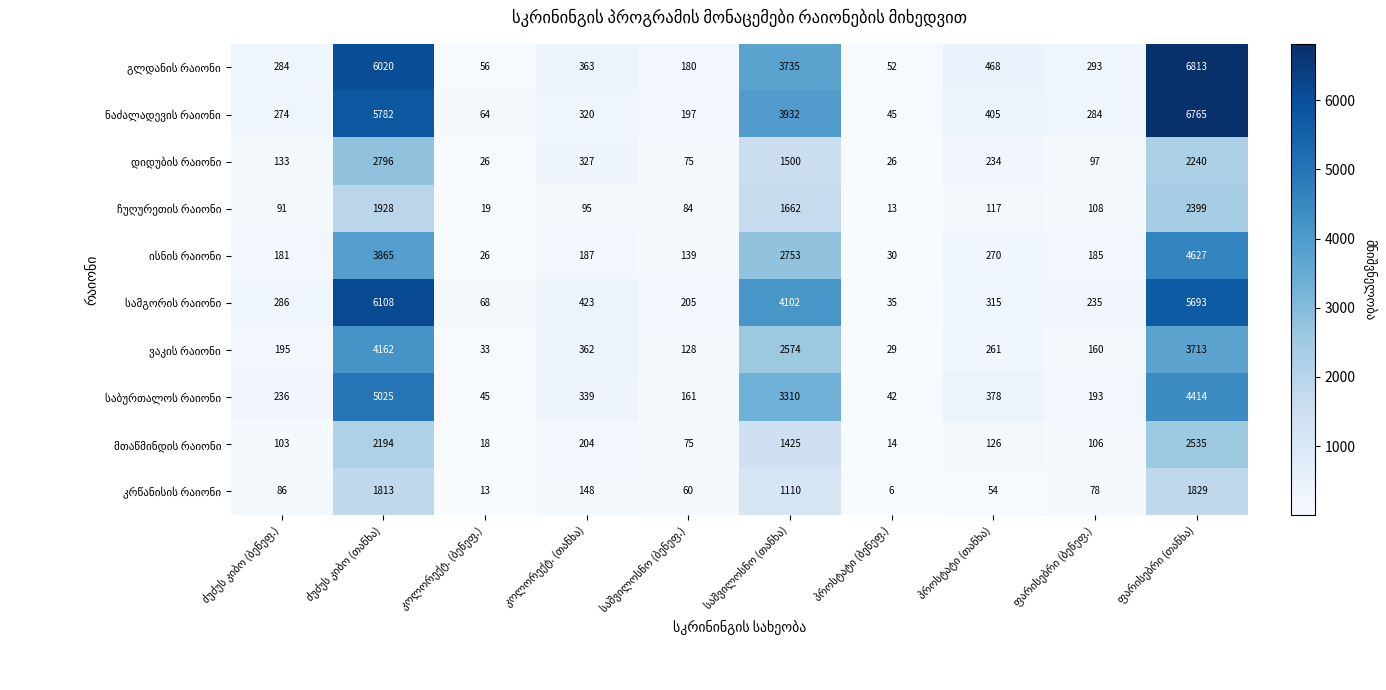

At how many categories does at least one series exceed 3722?

3